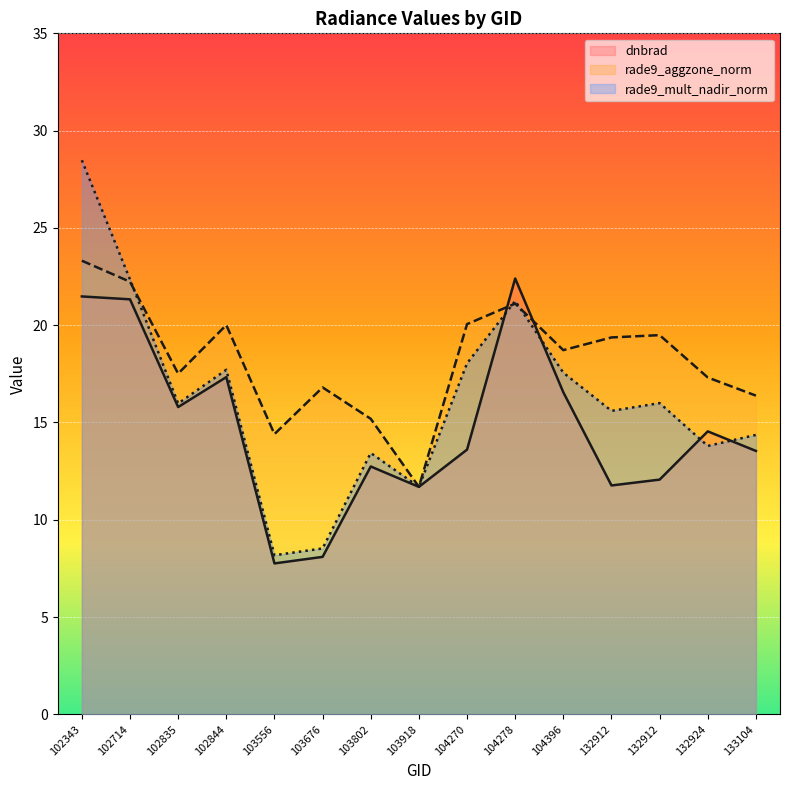

How many lines are shown in the chart?

3